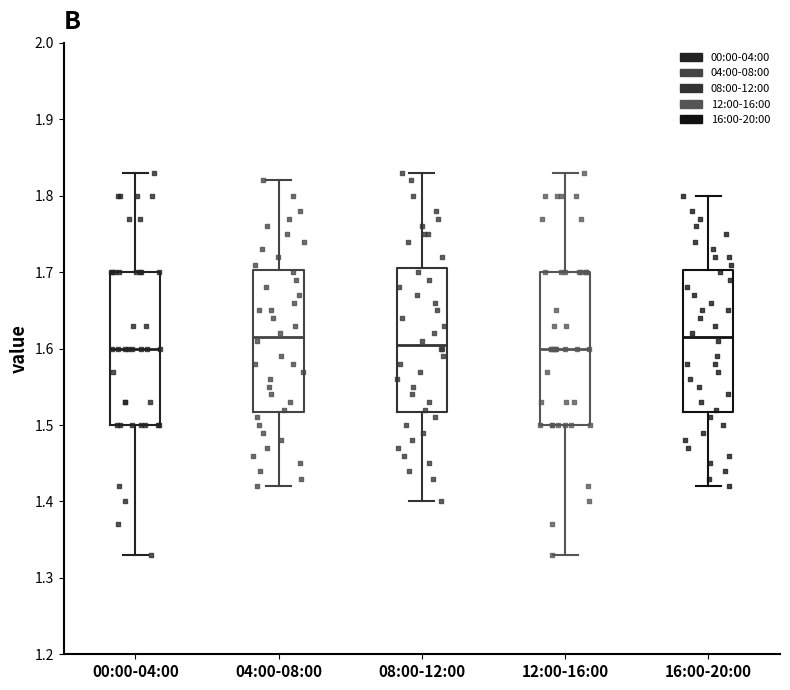

Reading left to right, read every box against the y-axis: the position of its median line, the range the box covers, and the ends of its whiskers. The values are not printed on the chart, so give them approximately, as read against the axis.

00:00-04:00: median 1.60, box 1.50 to 1.70, whiskers 1.33 to 1.83
04:00-08:00: median 1.62, box 1.52 to 1.70, whiskers 1.42 to 1.82
08:00-12:00: median 1.61, box 1.52 to 1.71, whiskers 1.40 to 1.83
12:00-16:00: median 1.60, box 1.50 to 1.70, whiskers 1.33 to 1.83
16:00-20:00: median 1.62, box 1.52 to 1.70, whiskers 1.42 to 1.80